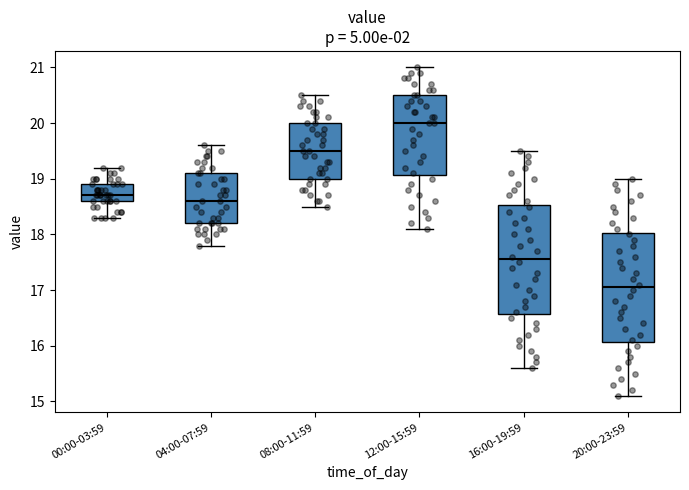

Which box has the highest median line?

12:00-15:59